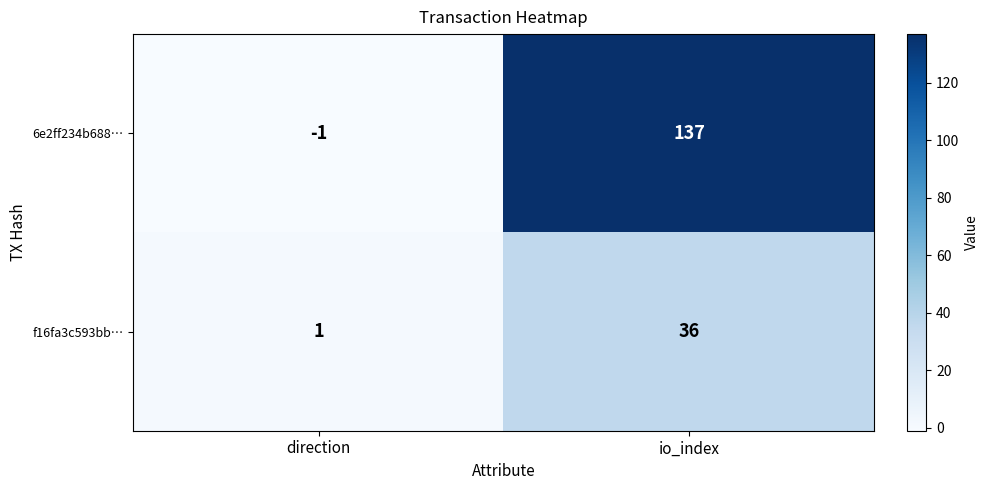

True or false: 6e2ff234b688… has a value of 0 at direction.

False